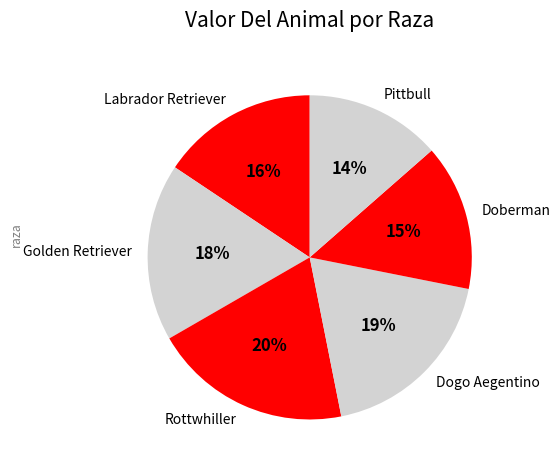

What is the ratio of the value at Dogo Aegentino to the value at Pittbull?

1.4